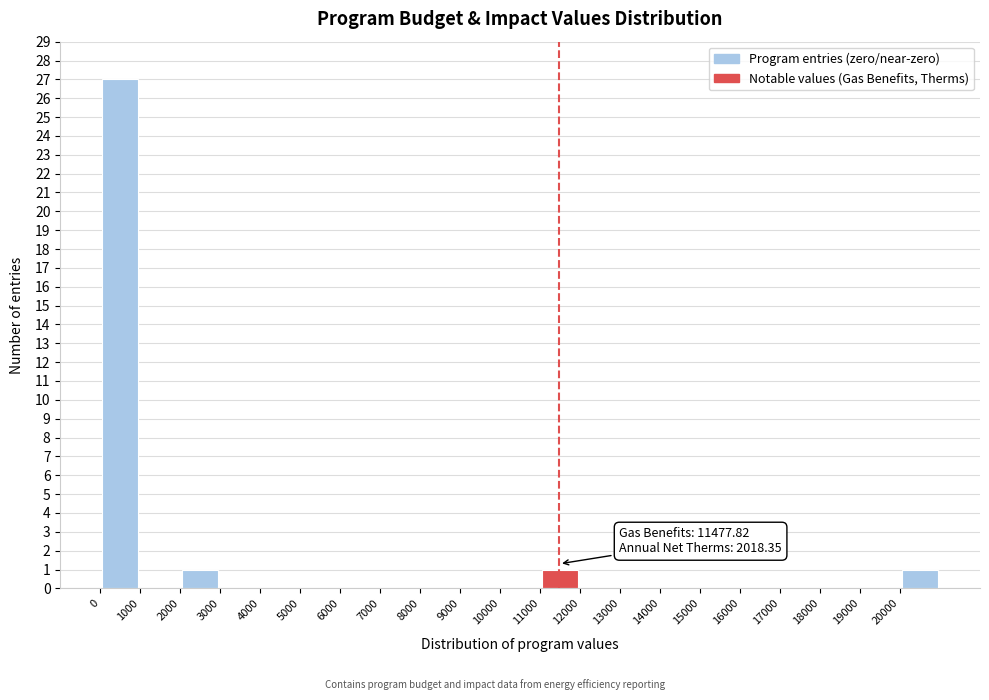

Which range on the x-axis has the tallest bar?

0 to 1000